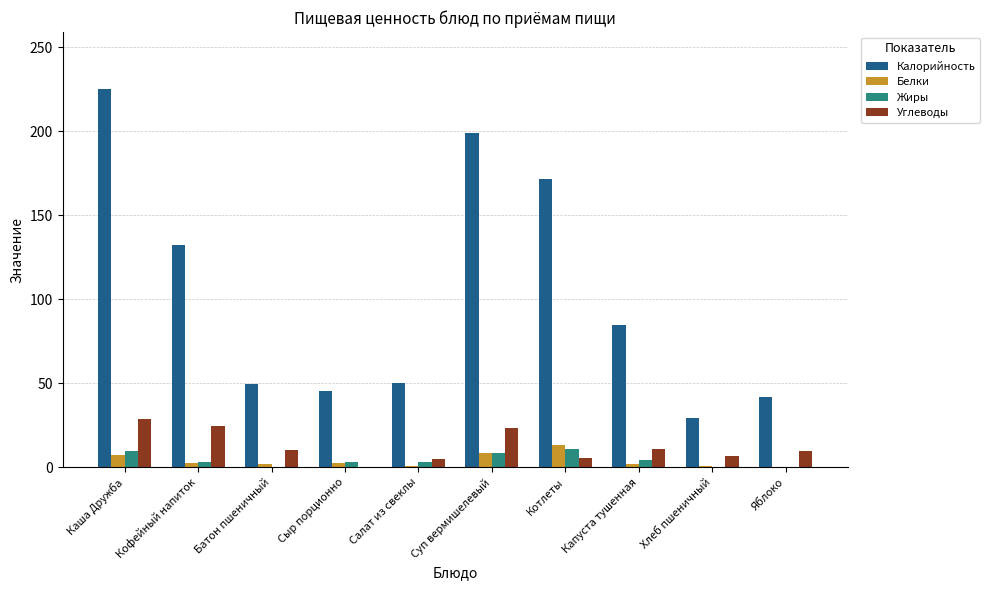

Which series has the largest total across all categories?

Калорийность